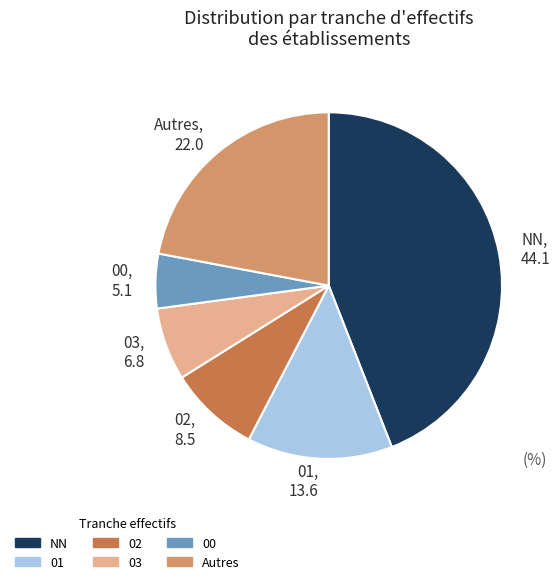

Which category has the biggest portion of the pie?

NN, 44.1